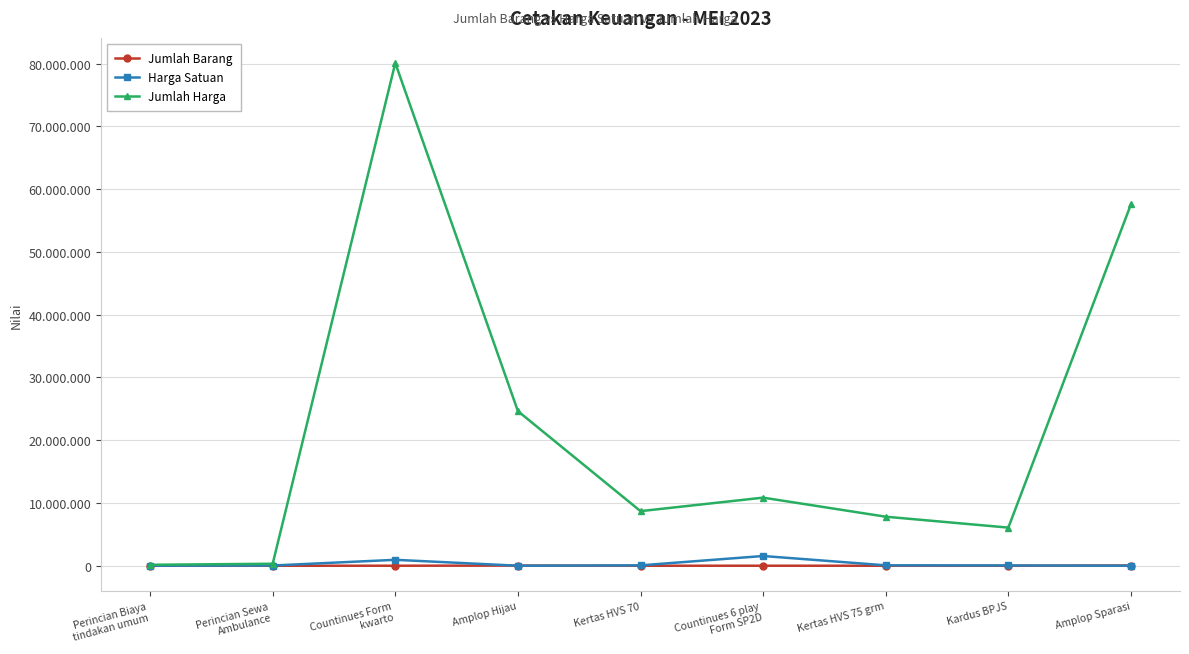

What are all the series names shown in the legend?

Jumlah Barang, Harga Satuan, Jumlah Harga